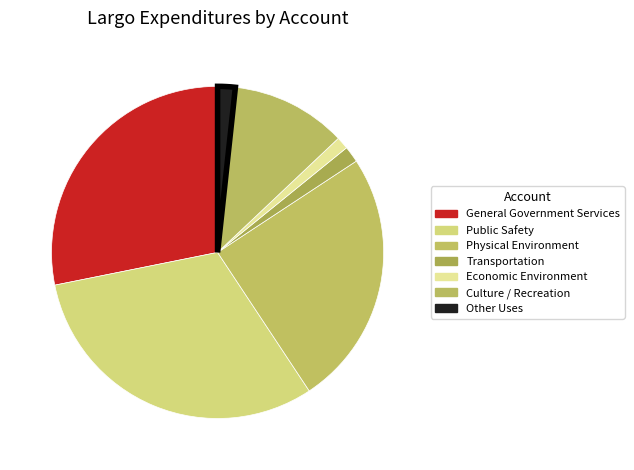

Rank the categories by value from highest to lowest.

Public Safety, General Government Services, Physical Environment, Culture / Recreation, Other Uses, Transportation, Economic Environment